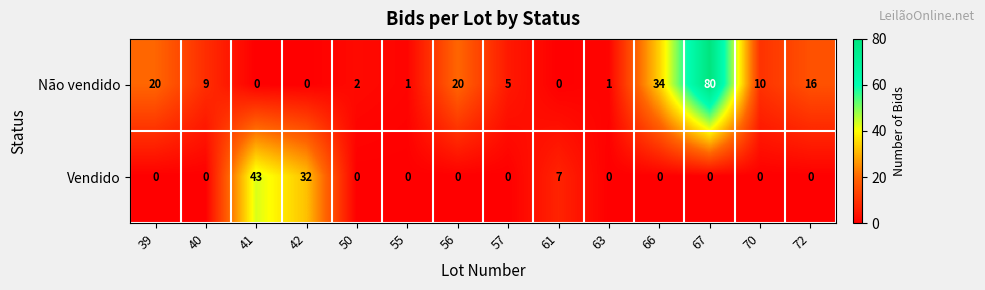

List the series in order of their peak value, highest first.

Não vendido, Vendido